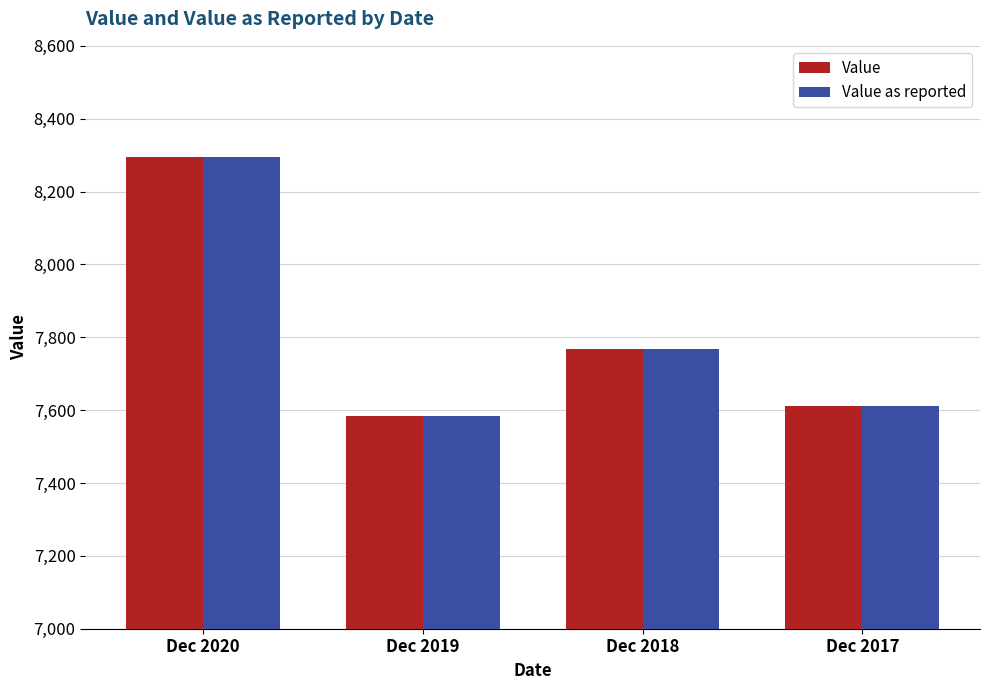

The Value as reported series shows 7767 at Dec 2018. True or false?

True